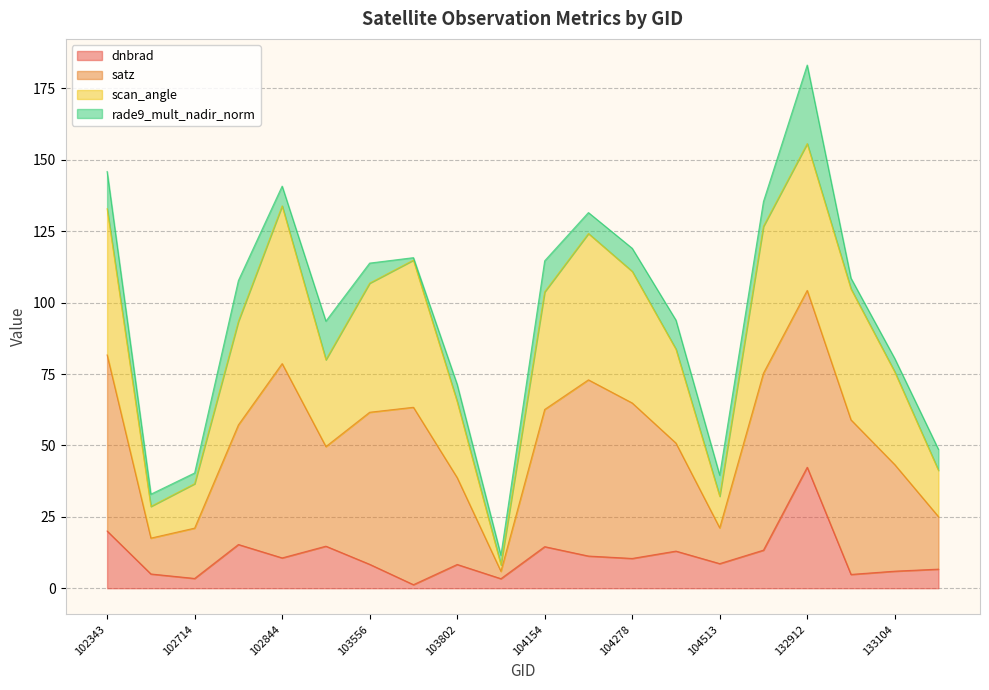

What is the value of the dnbrad point at the 9th from the left?

8.3